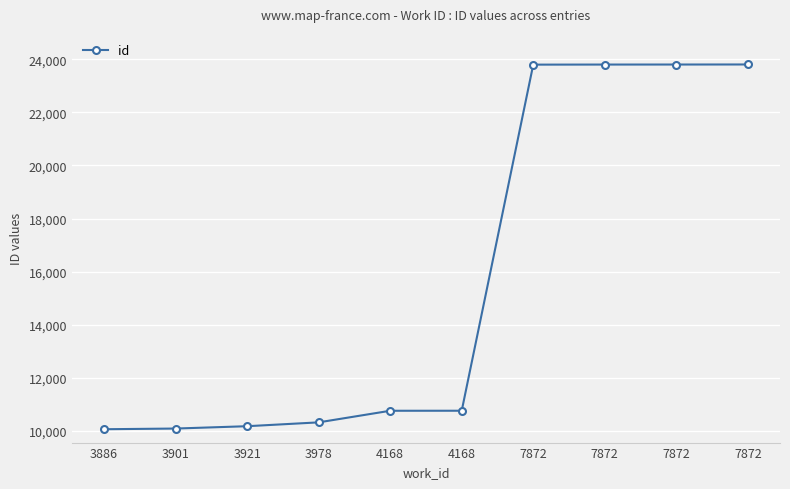

Count the number of categories in the chart.

10